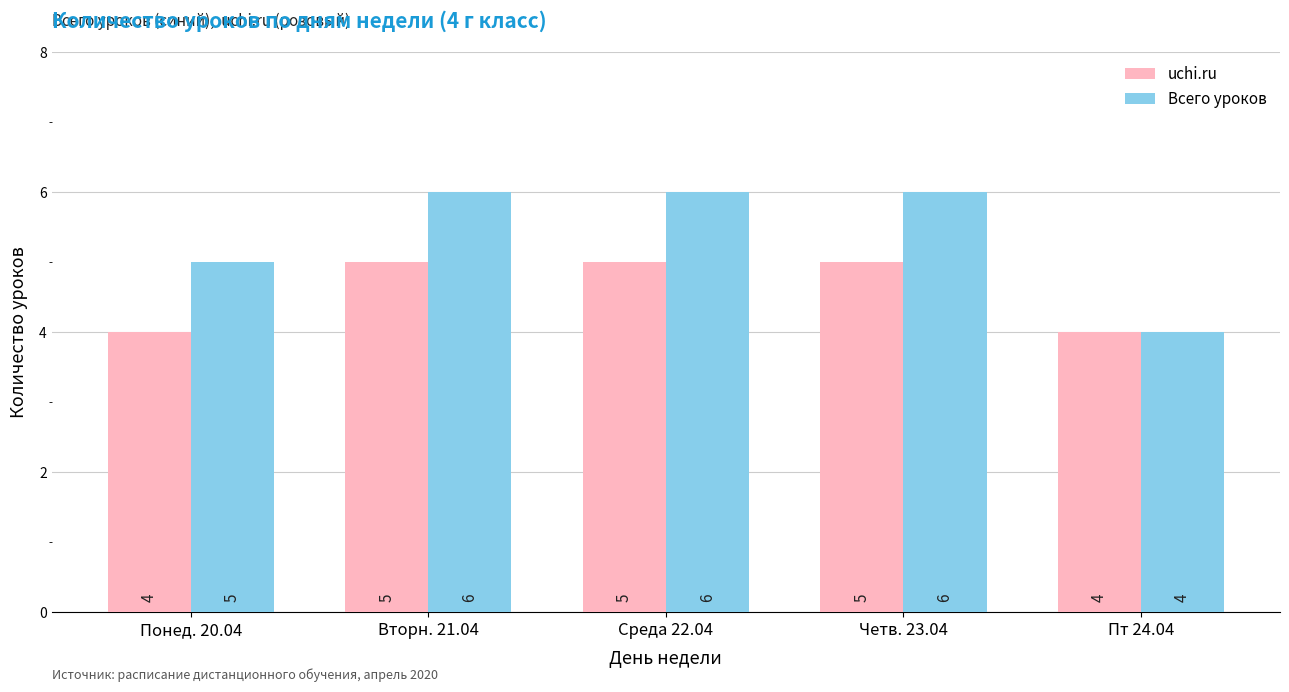

What is the sum of all uchi.ru values?

23